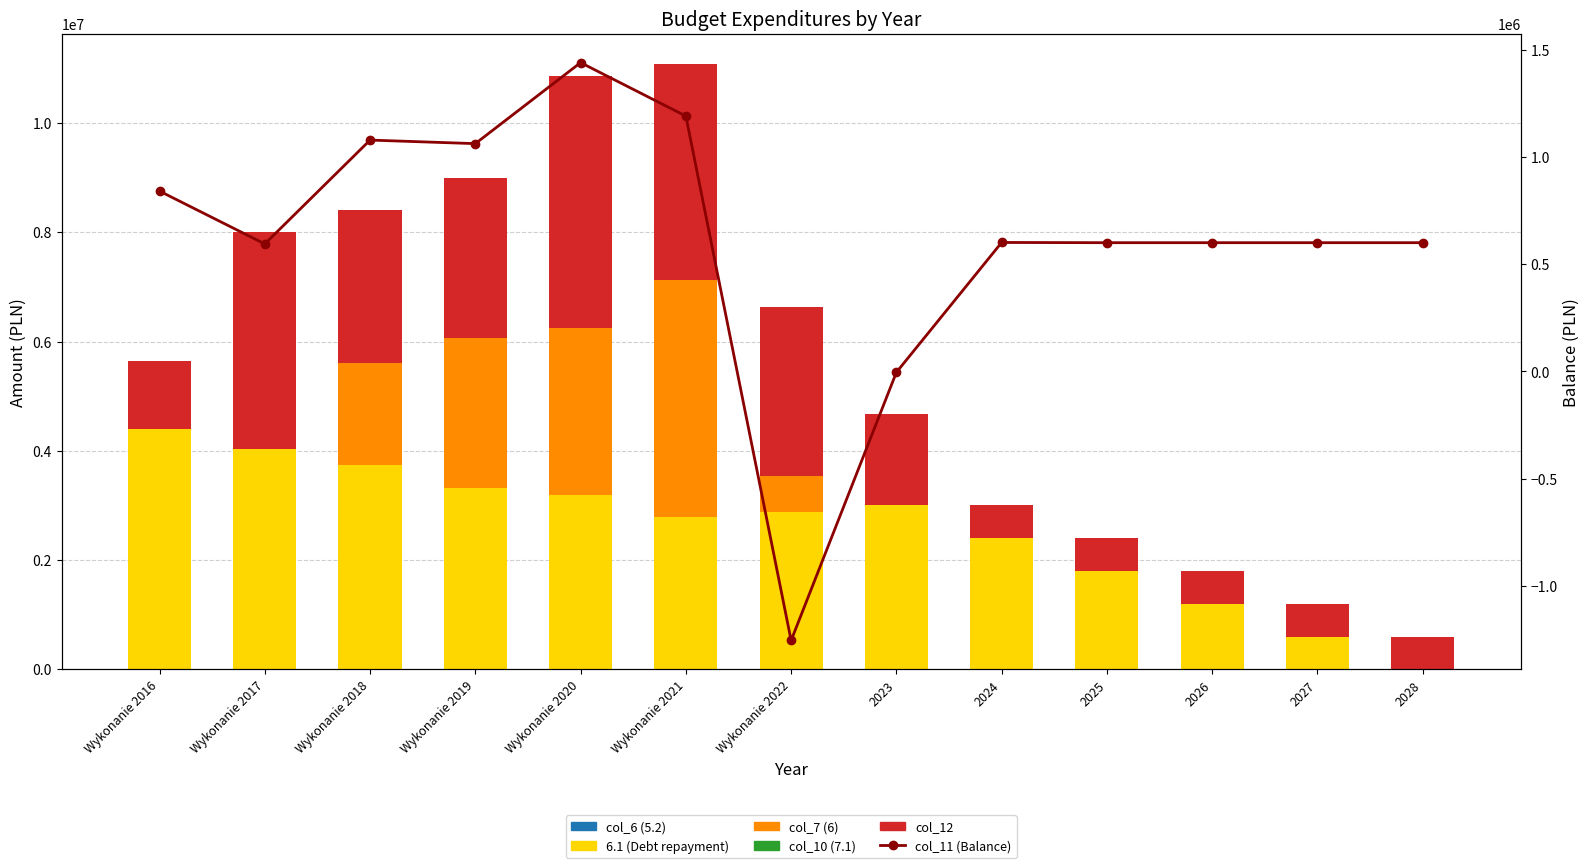

What is the maximum value for 6.1 (Debt repayment)?

4408064.0